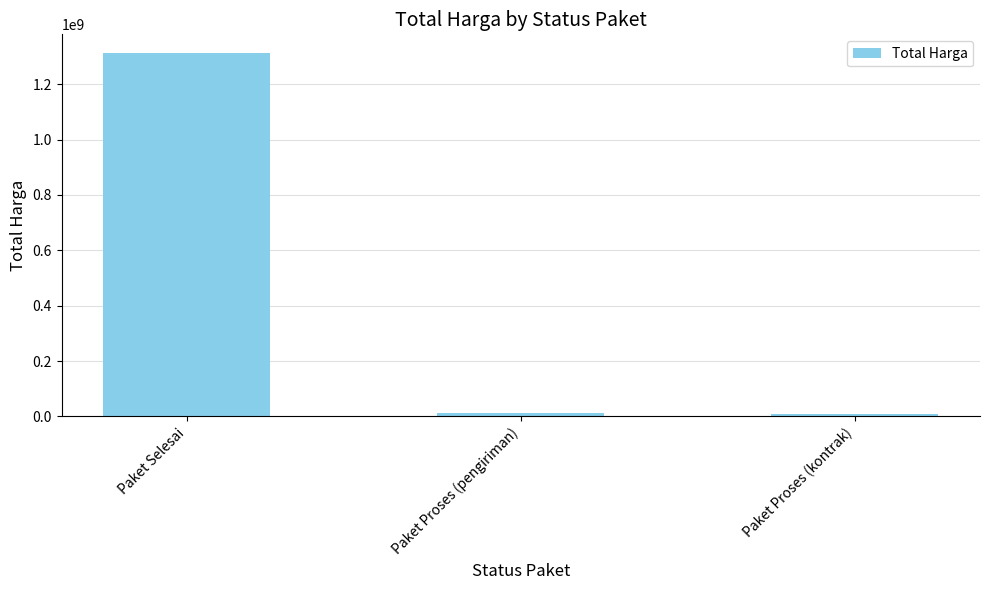

How many data points are less than 11250000?

1